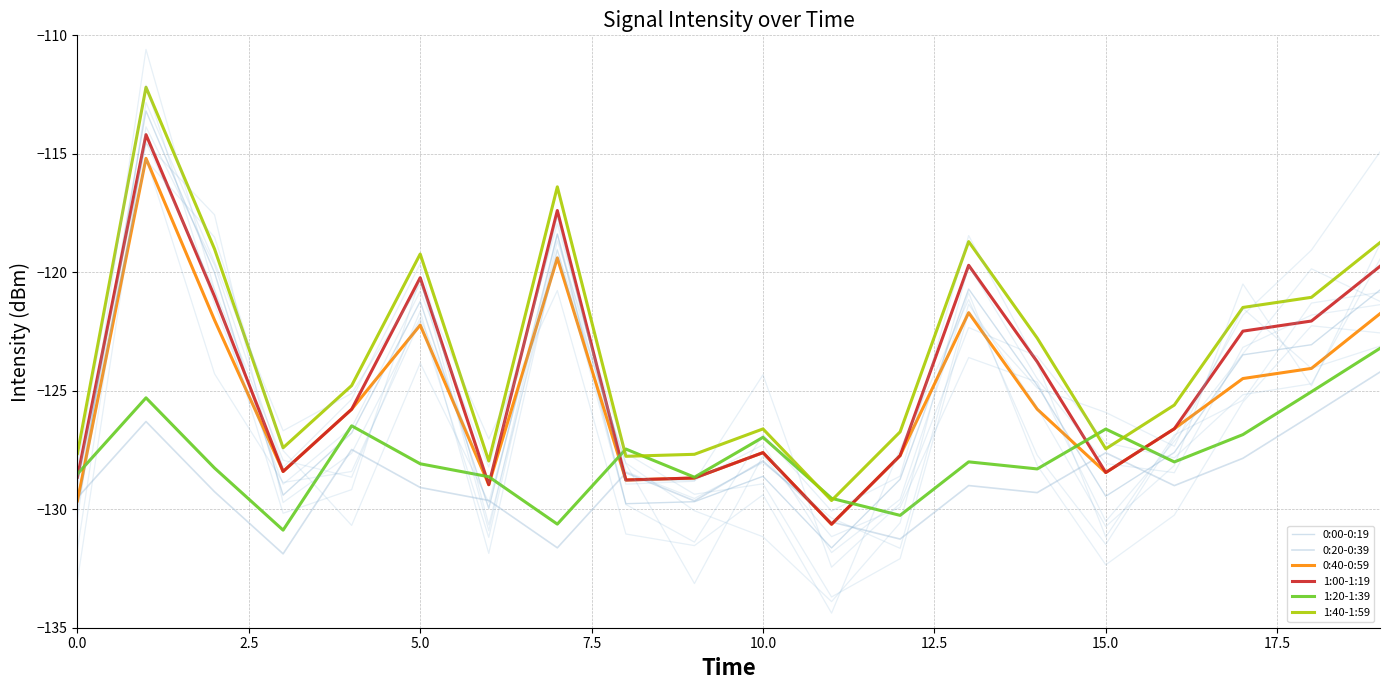

What is the highest value of the 0:20-0:39 series?

-124.2